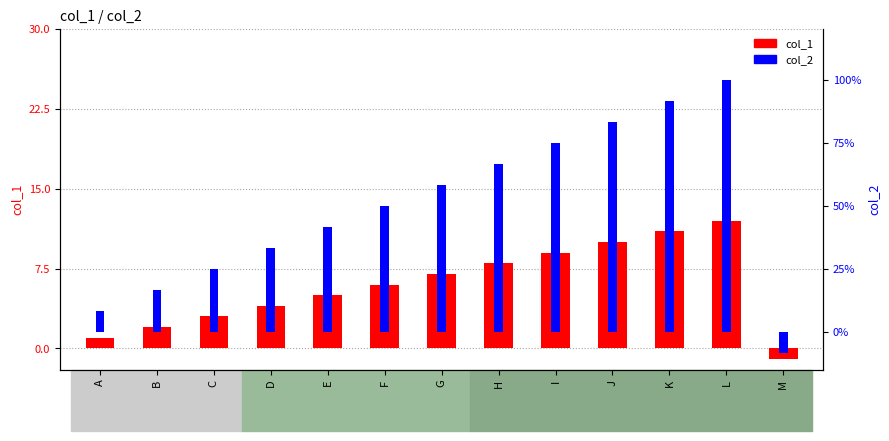

How many values in the col_1 series are below 6?

6